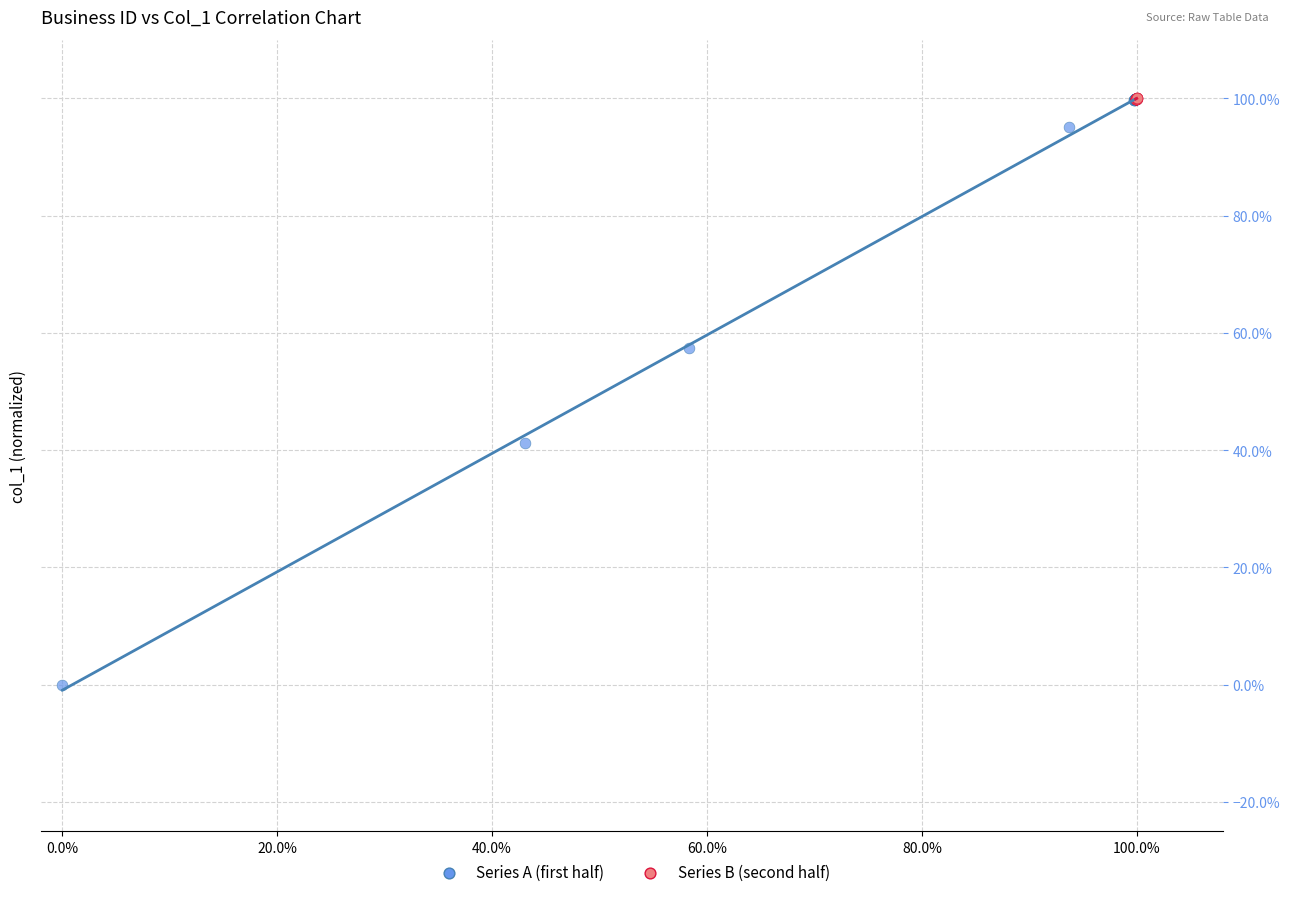

Which series reaches the minimum Y coordinate?

Series A (first half)